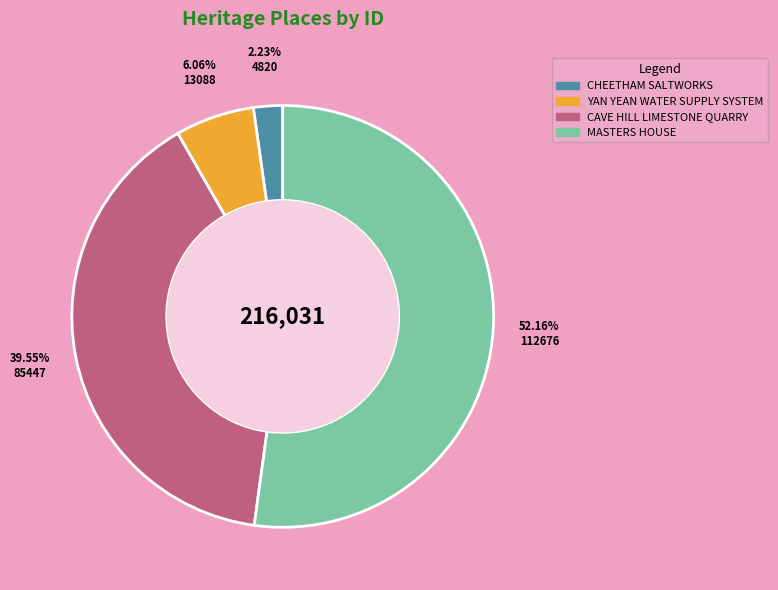

Do CAVE HILL LIMESTONE QUARRY and CHEETHAM SALTWORKS together represent more than half of the pie?

No